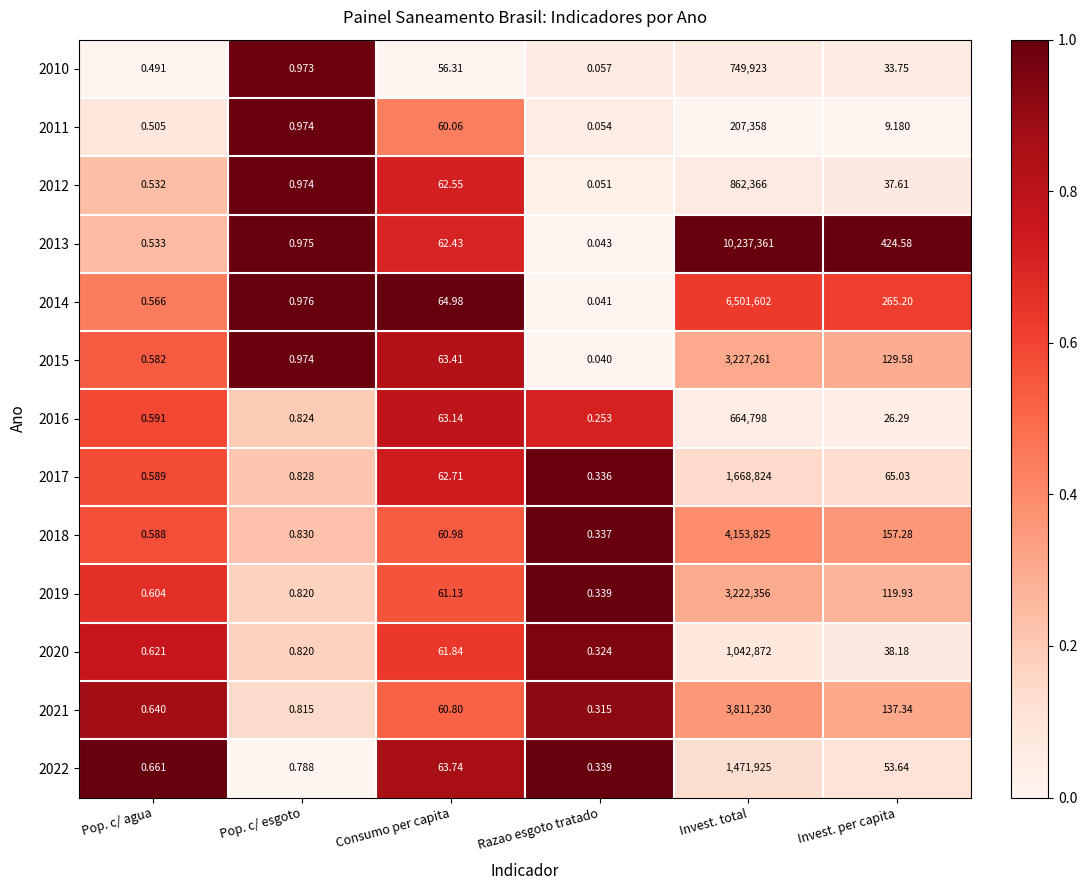

At which category does the chart reach its minimum across all series?

Razao esgoto tratado